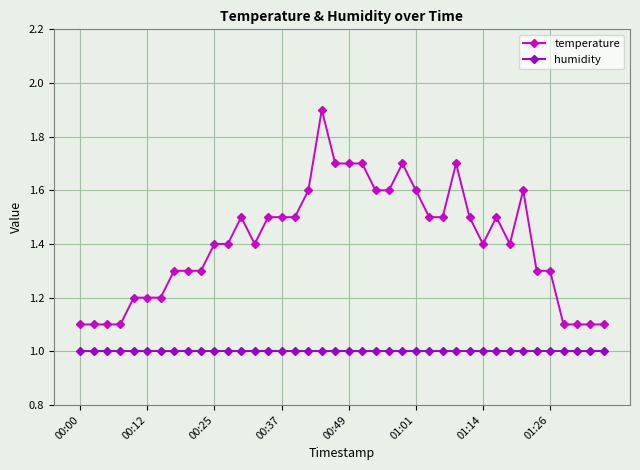

True or false: temperature and humidity cross at least once.

False